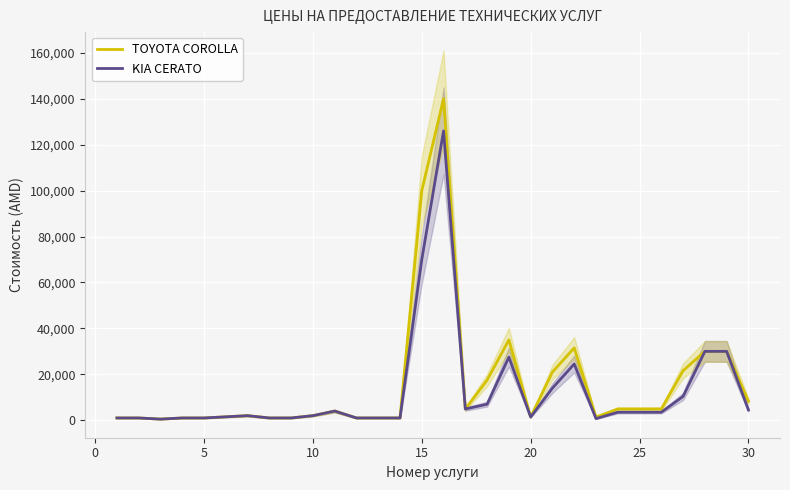

Is this an area chart (filled region under the line)?

No